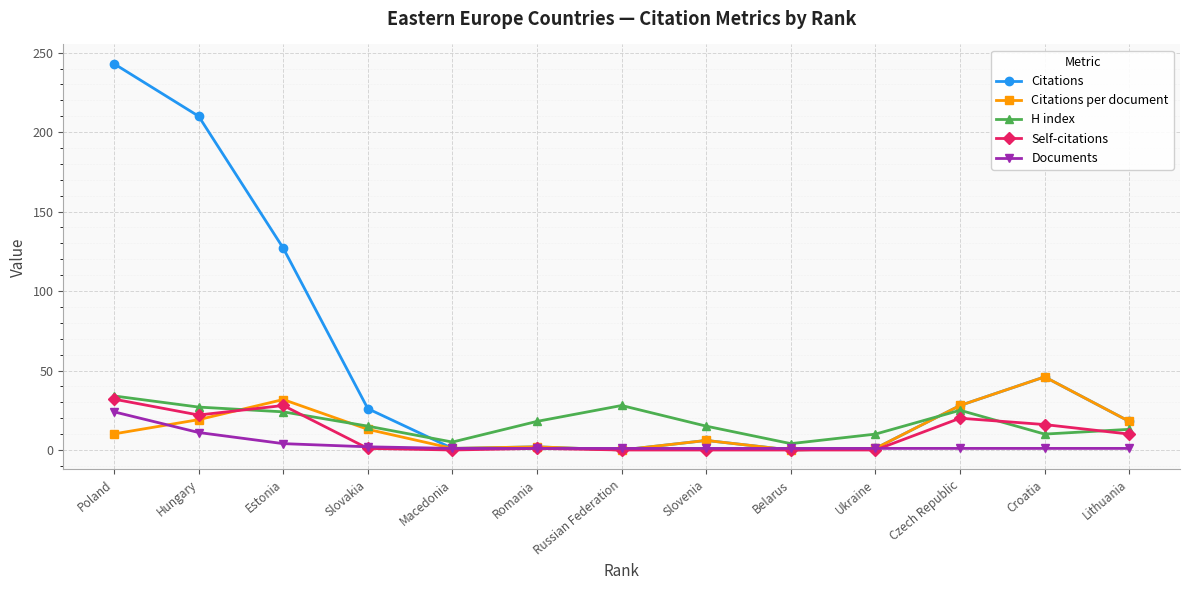

At how many categories does at least one series exceed 214?

1